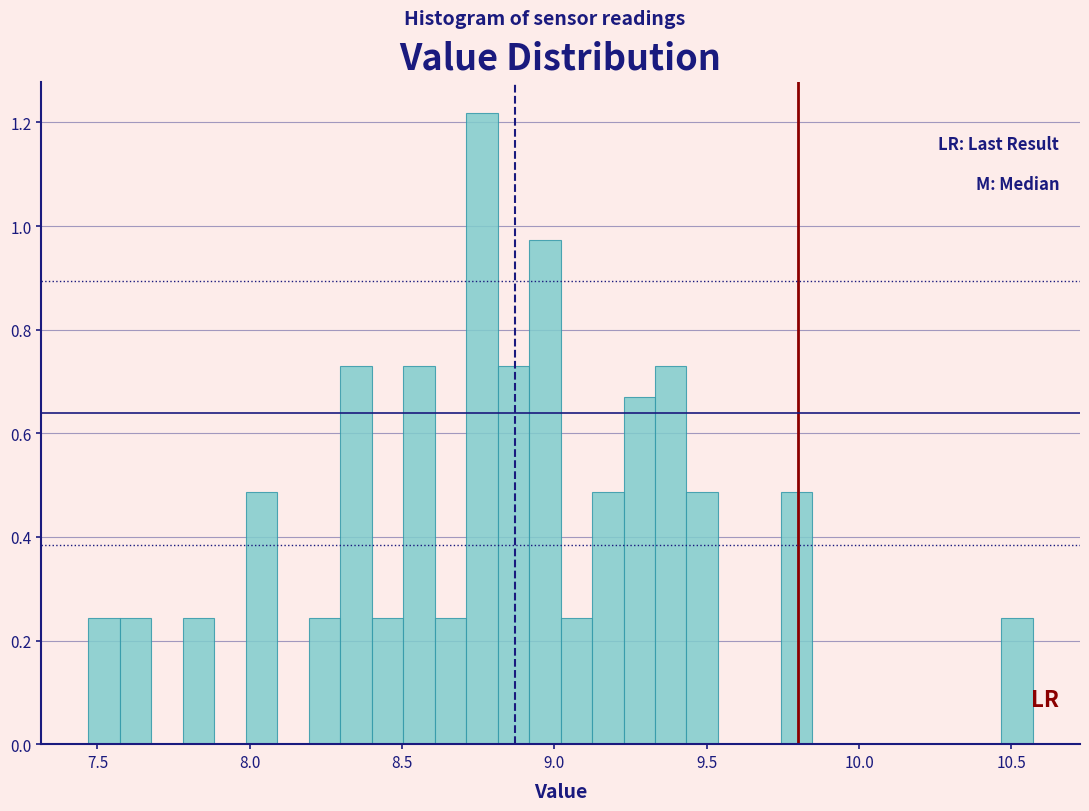

Around what value on the x-axis is the tallest bar? Give the approximate position of its centre, as read against the axis.

8.75